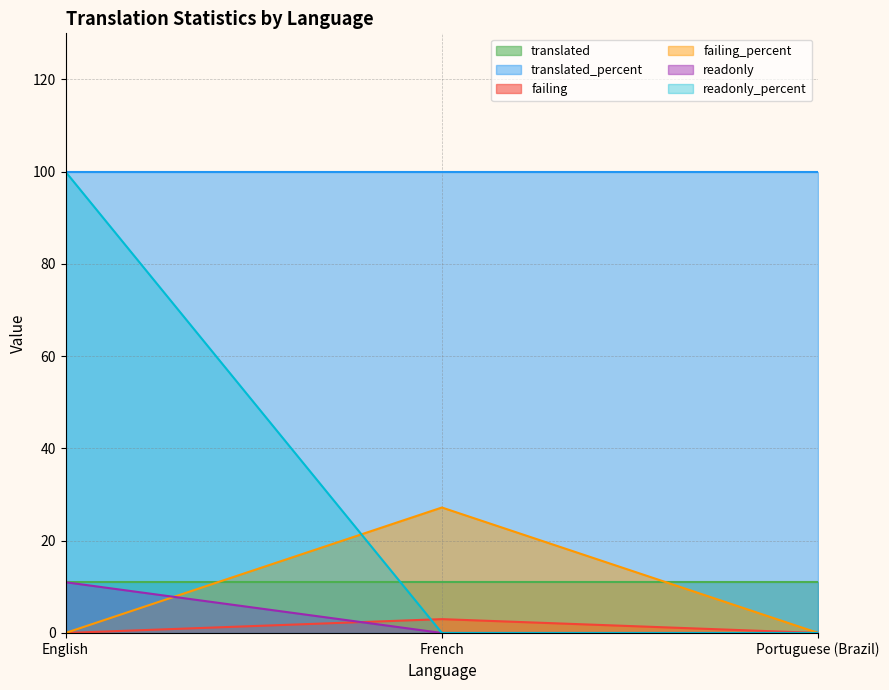

The failing_percent series shows -13.9 at English. True or false?

False